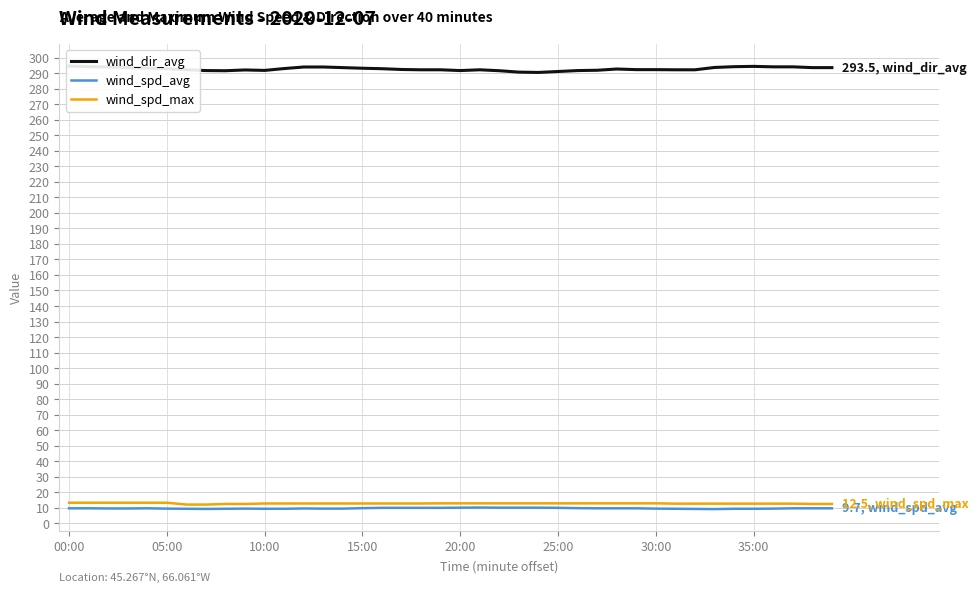

What is the minimum value for wind_spd_max?

12.1